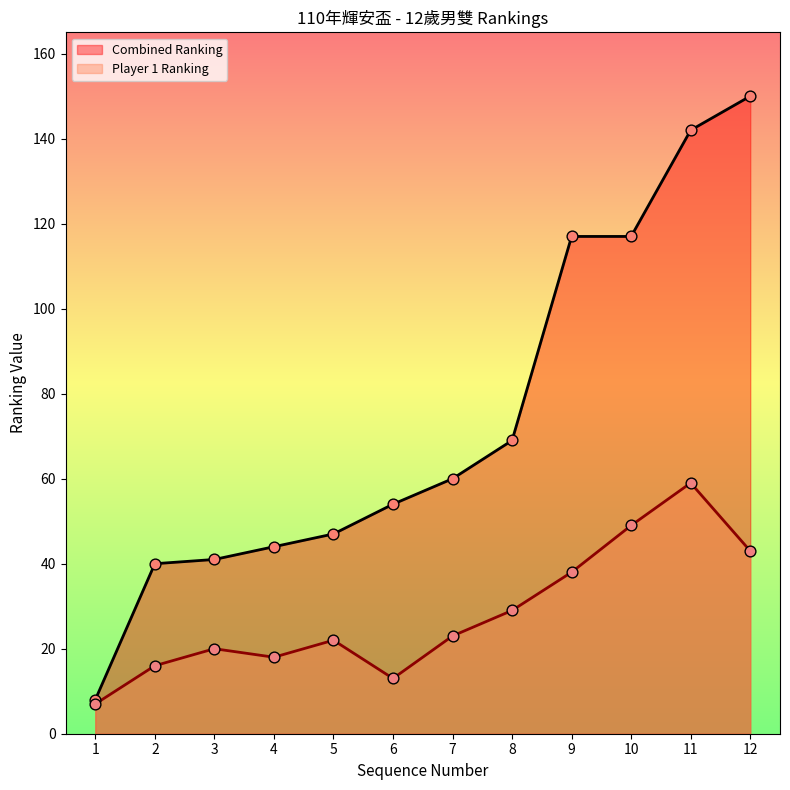

At which category is the sum across all series the highest?

11